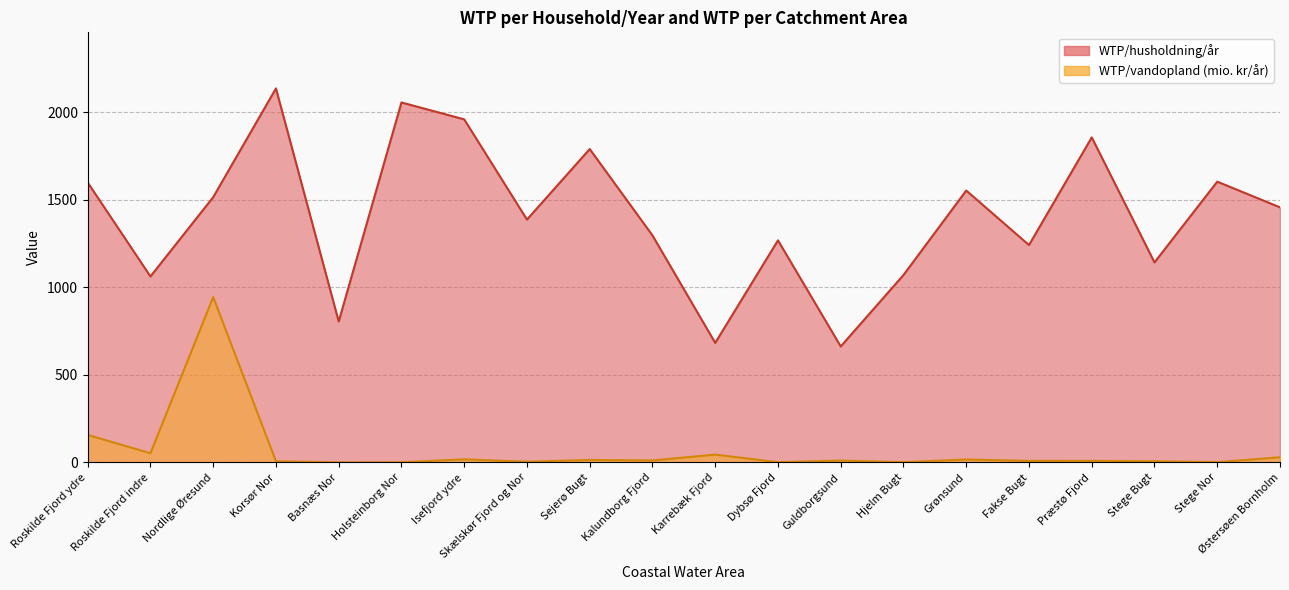

Rank the series by their average value, from highest to lowest.

WTP/husholdning/år, WTP/vandopland (mio. kr/år)